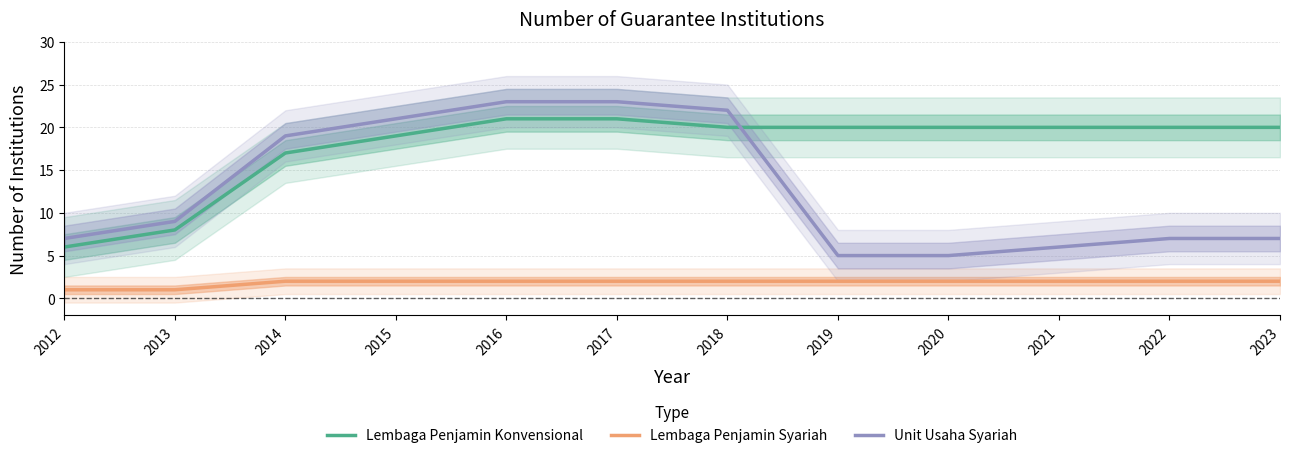

Rank the categories by Unit Usaha Syariah value from highest to lowest.

2016, 2017, 2018, 2015, 2014, 2013, 2012, 2022, 2023, 2021, 2019, 2020